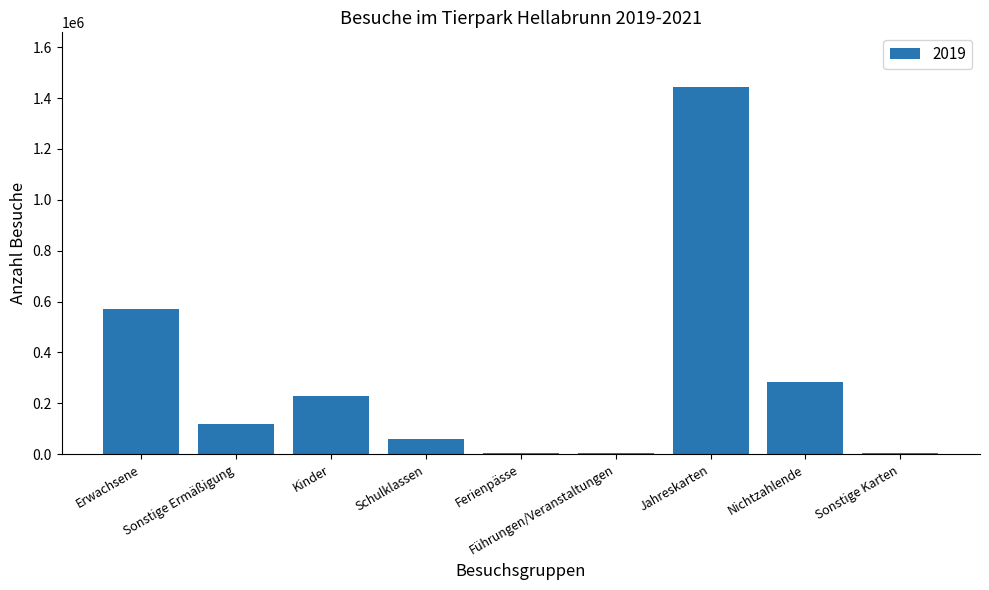

The value at Sonstige Ermäßigung is 118980. True or false?

True